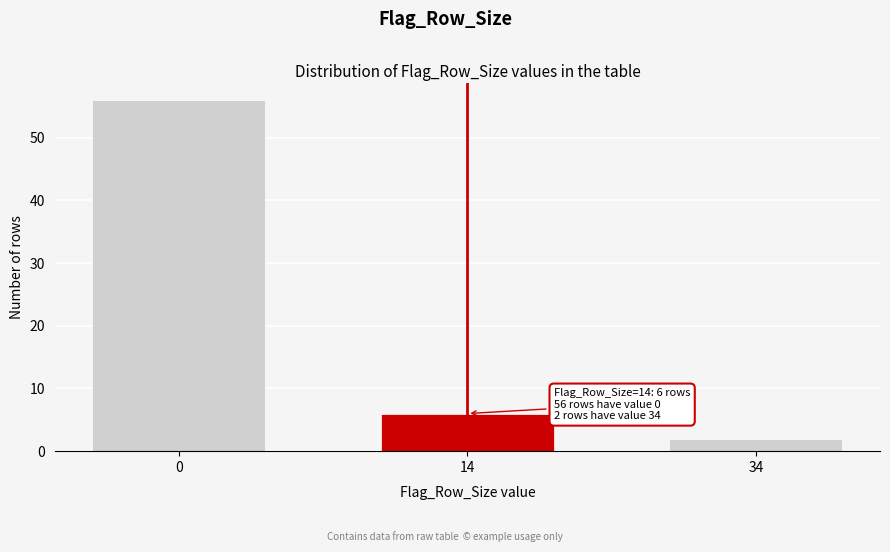

Reading left to right, transcribe all the data shown in this chart.

0=56	14=6	34=2